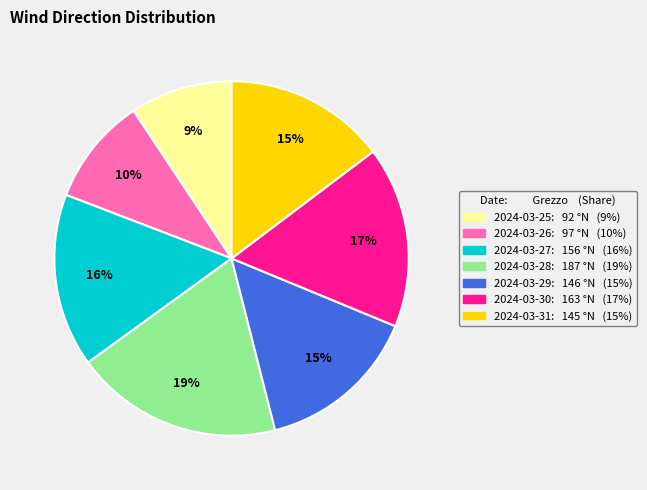

To the nearest percent, what percentage of the pie is 2024-03-30?

17%